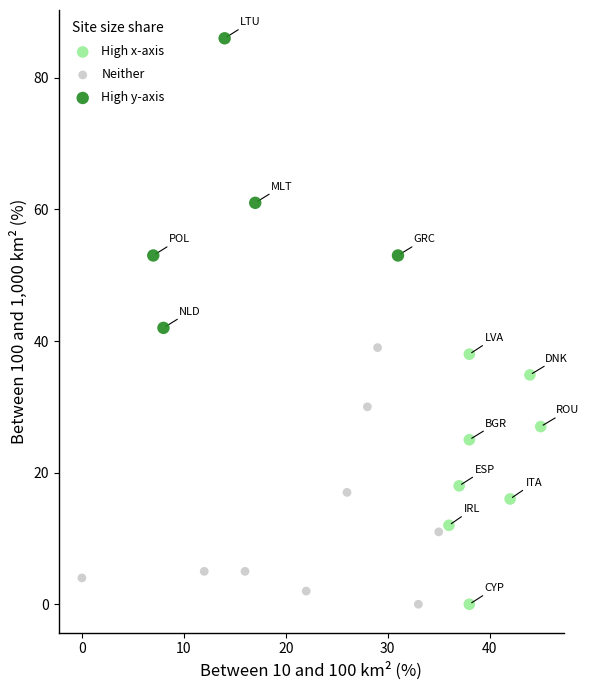

Which series reaches the maximum Y coordinate?

High y-axis